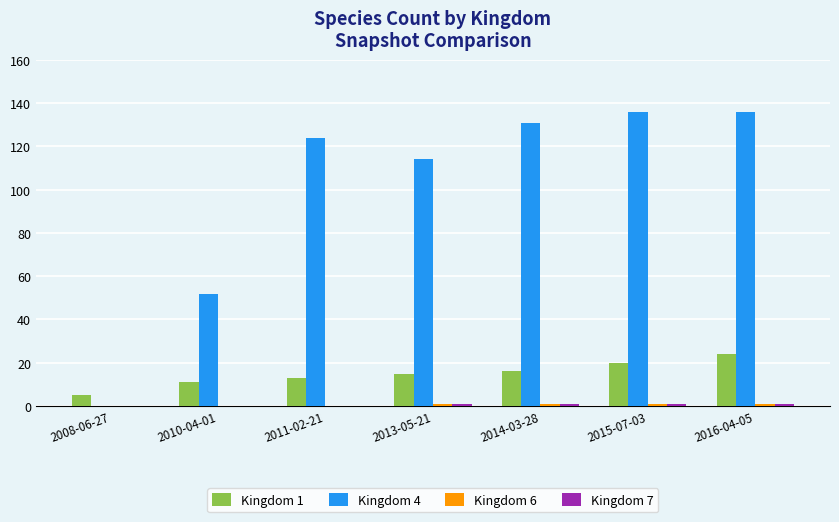

Which category has the highest value in the Kingdom 1 series?

2016-04-05